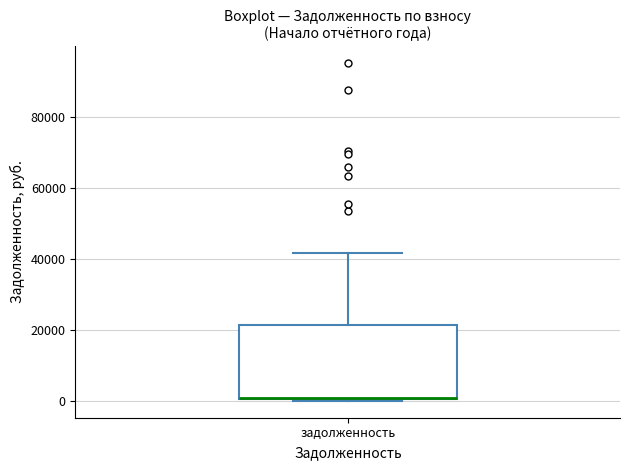

Transcribe this box plot: give where the median line is, the range the box spans, and where the two whiskers end, as read against the y-axis. The values are not printed on the chart, so give them approximately, as read against the axis.

median 0 (drawn on the box's lower edge), box 0 to 22000, whiskers 0 to 42000